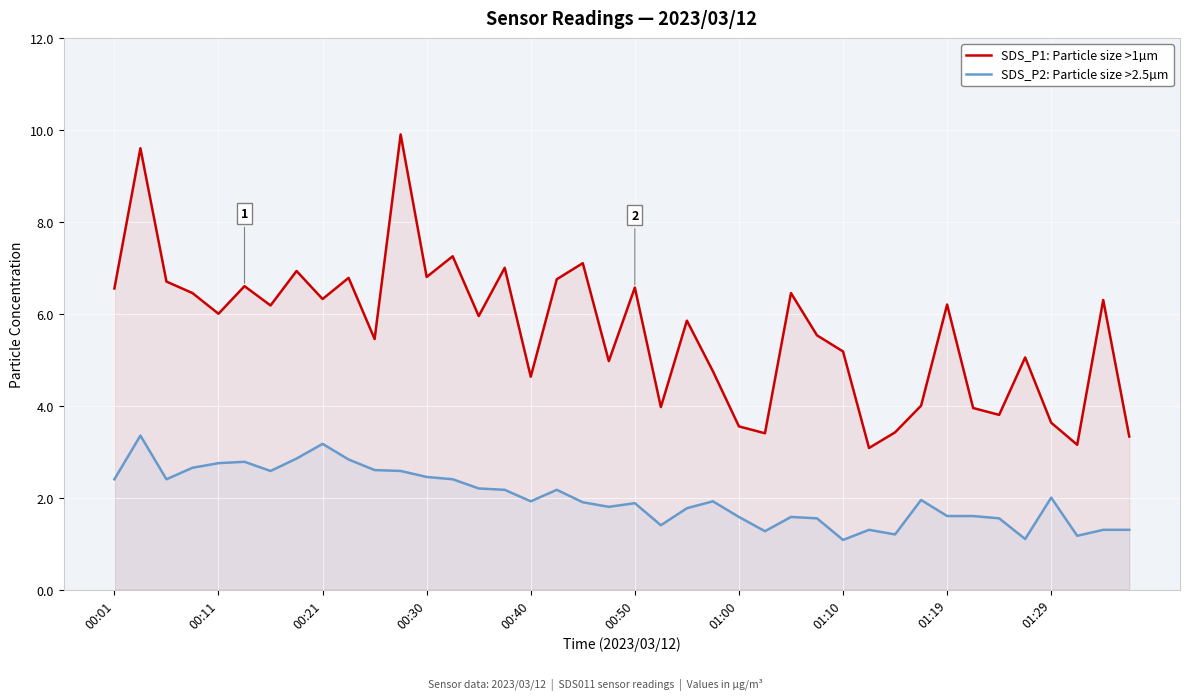

At which category does the chart reach its peak across all series?

11